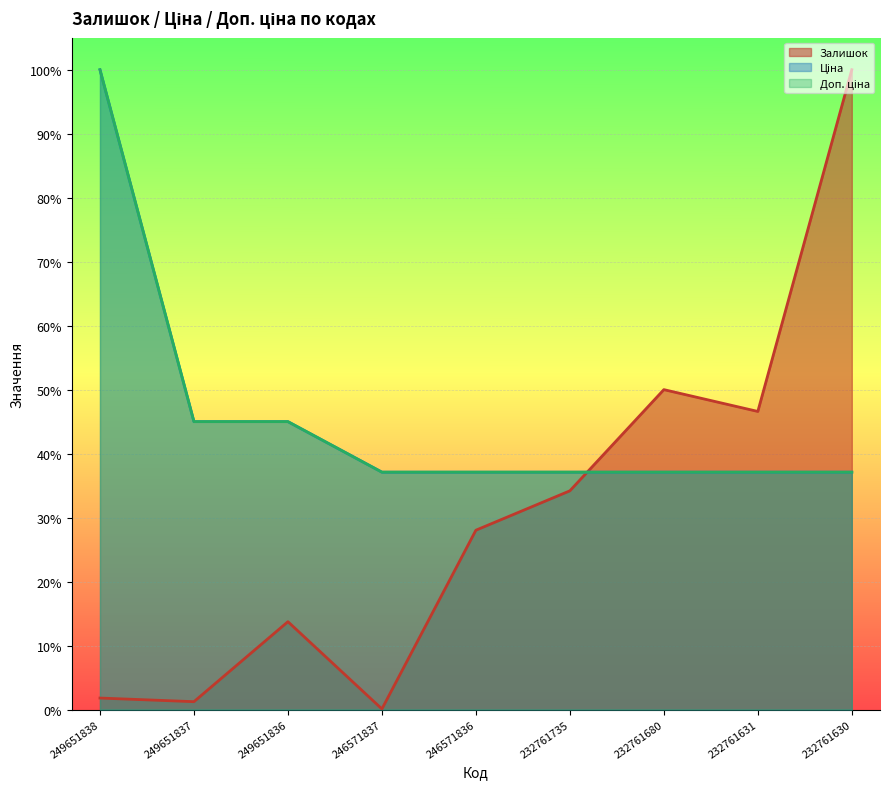

How many lines are shown in the chart?

3